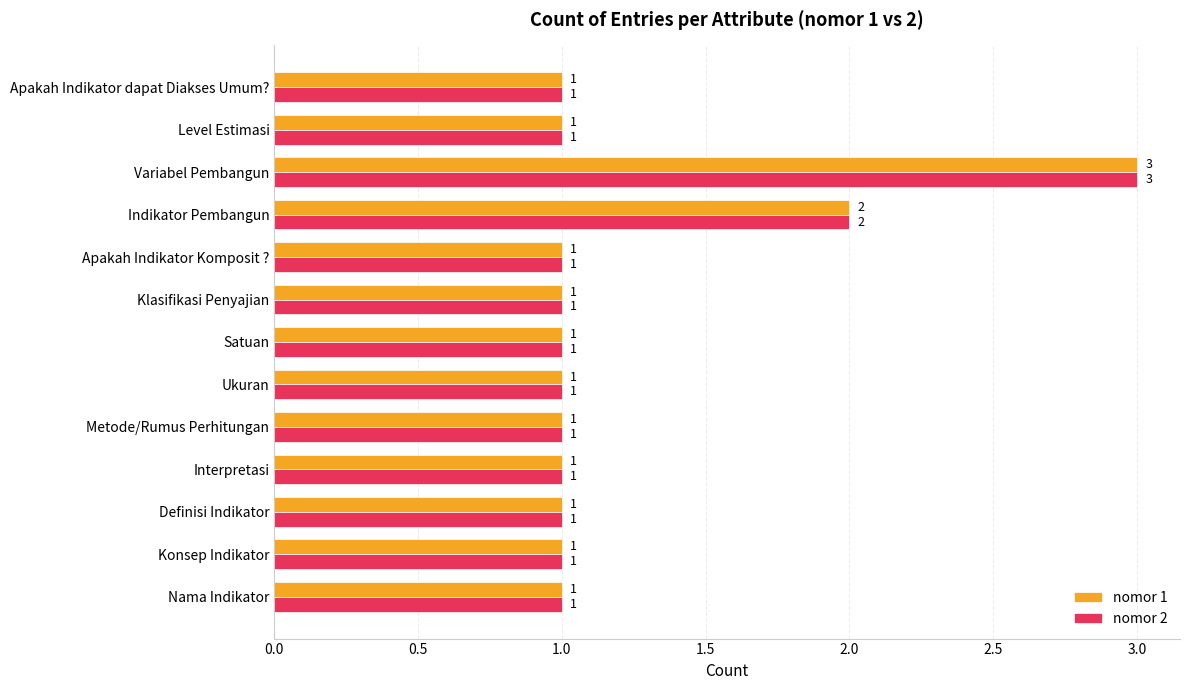

At which label is nomor 1 closest to 2?

Indikator Pembangun